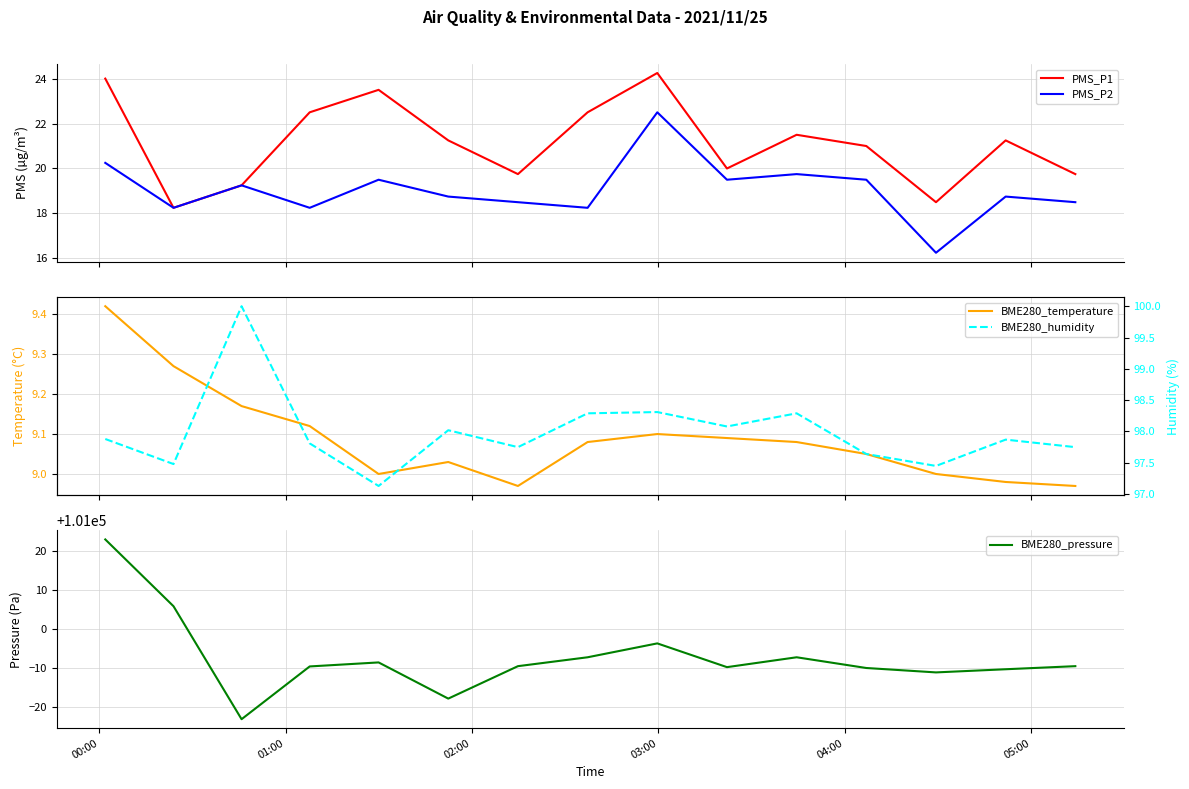

What is the lowest value of the BME280_pressure series?

100976.8